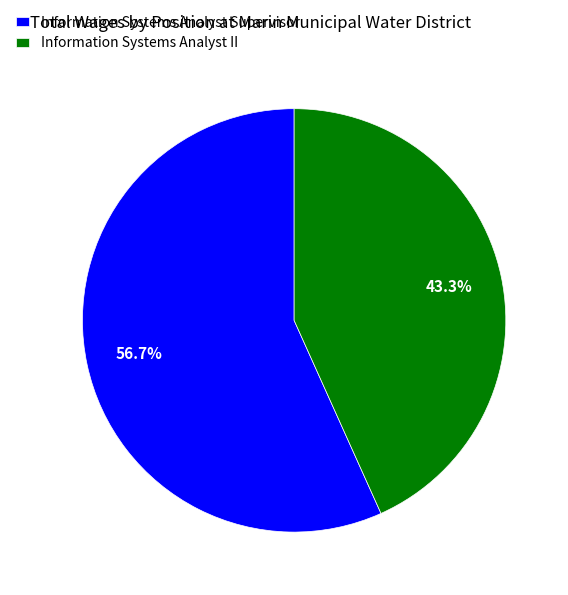

To the nearest percent, what percentage of the pie is Information Systems Analyst Supervisor?

57%